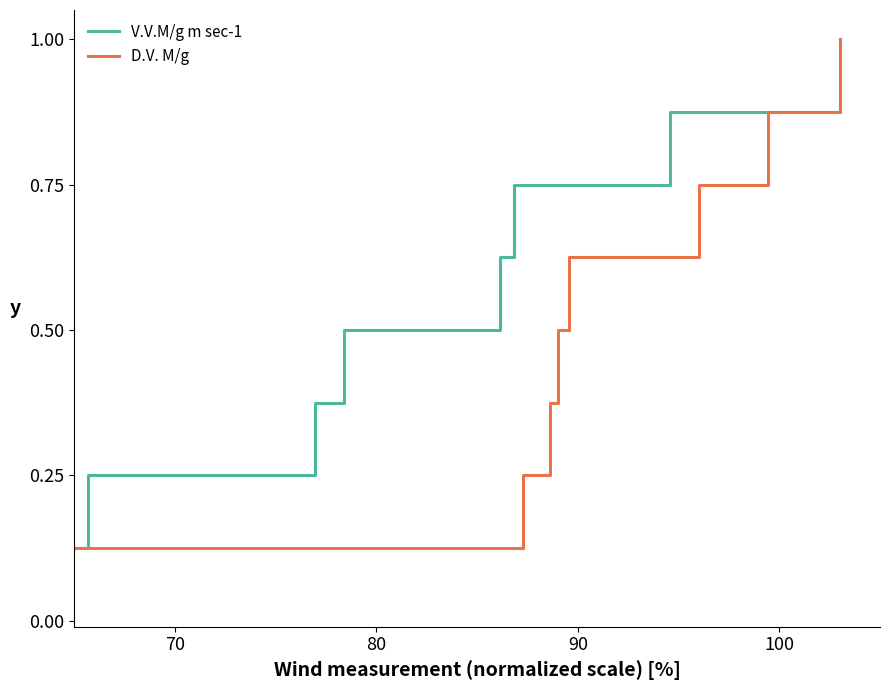

What is the maximum value for V.V.M/g m sec-1?

1.0